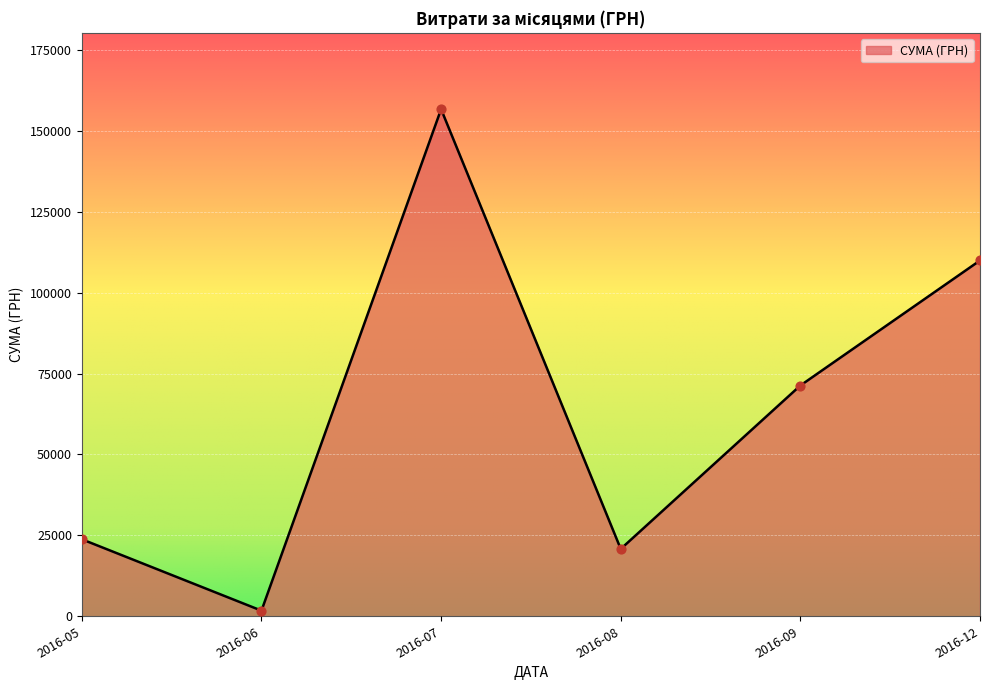

Which has a higher value, 2016-07 or 2016-08?

2016-07